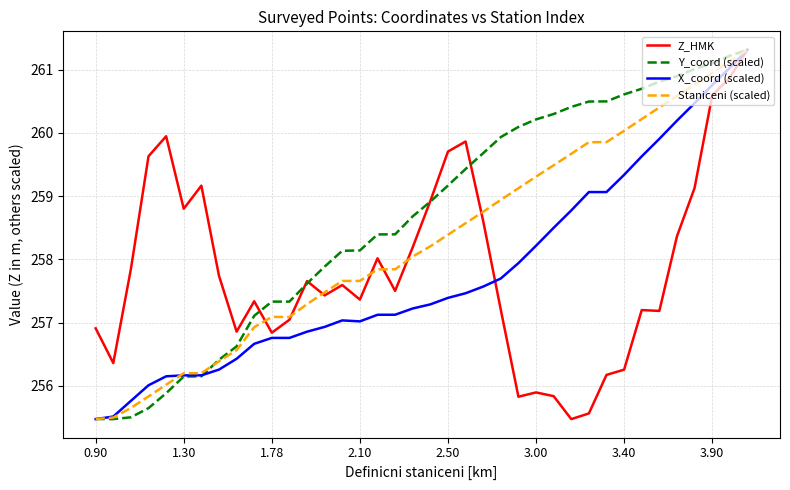

Is this an area chart (filled region under the line)?

No